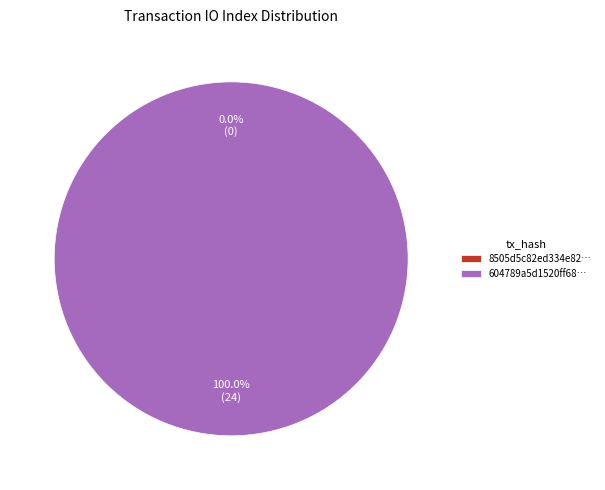

Which category has the biggest portion of the pie?

tx_1